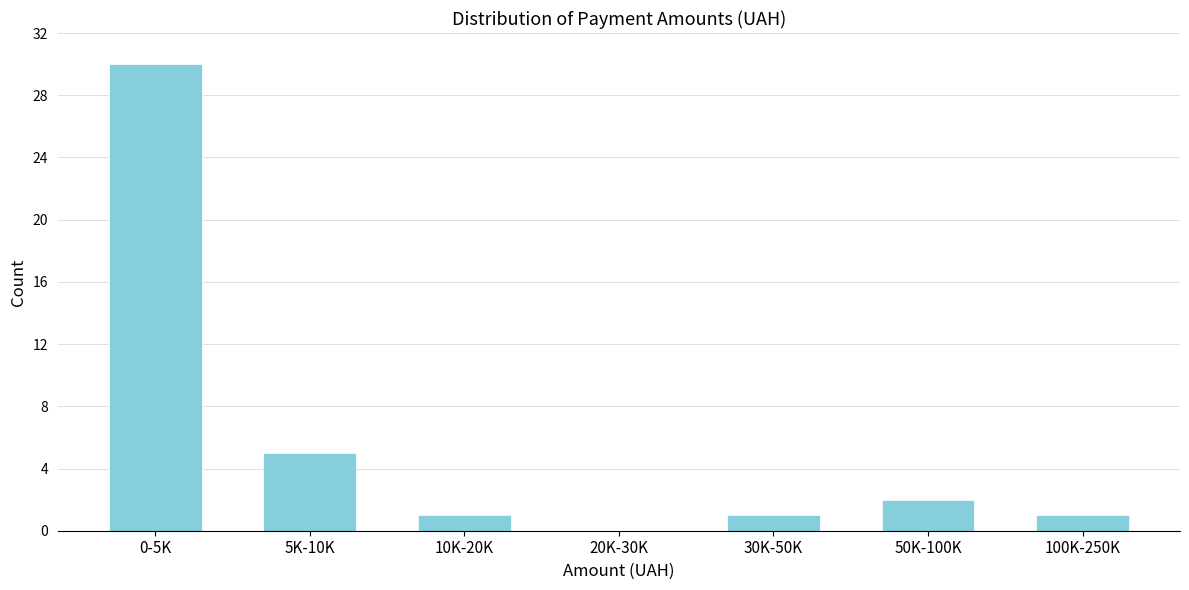

Reading left to right, list all the values displayed in this chart.

0-5K=30	5K-10K=5	10K-20K=1	20K-30K=0	30K-50K=1	50K-100K=2	100K-250K=1